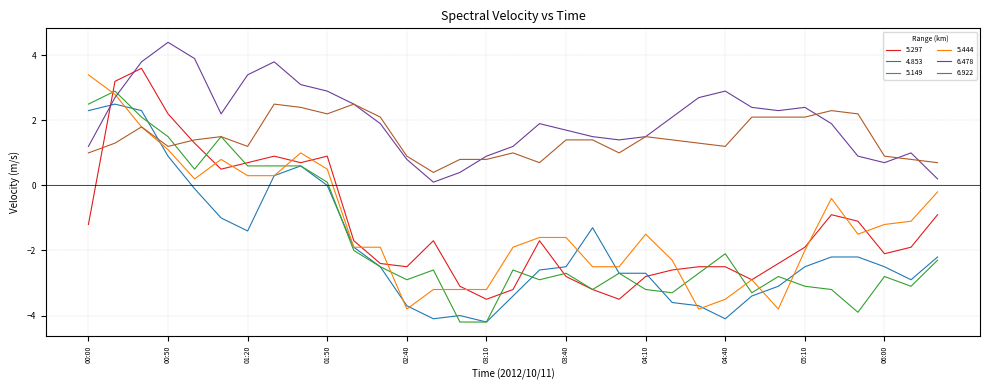

What is the maximum value for 6.478?

4.4